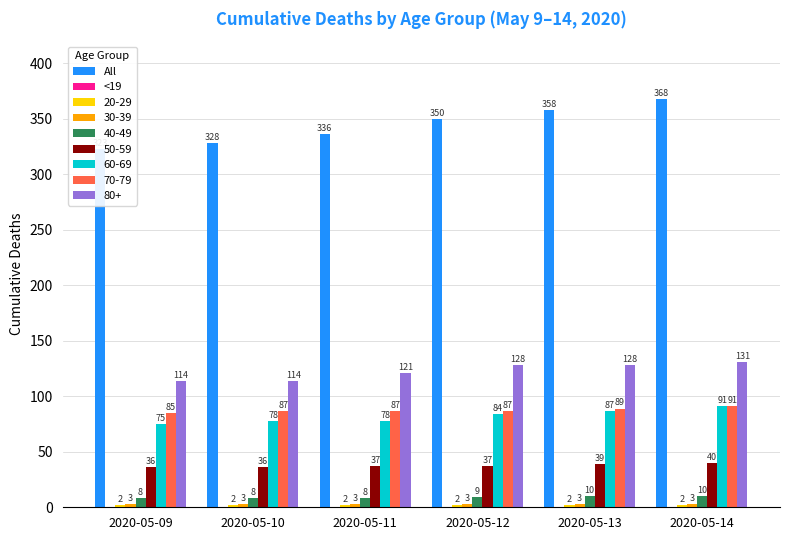

At which label does <19 reach its minimum?

2020-05-09